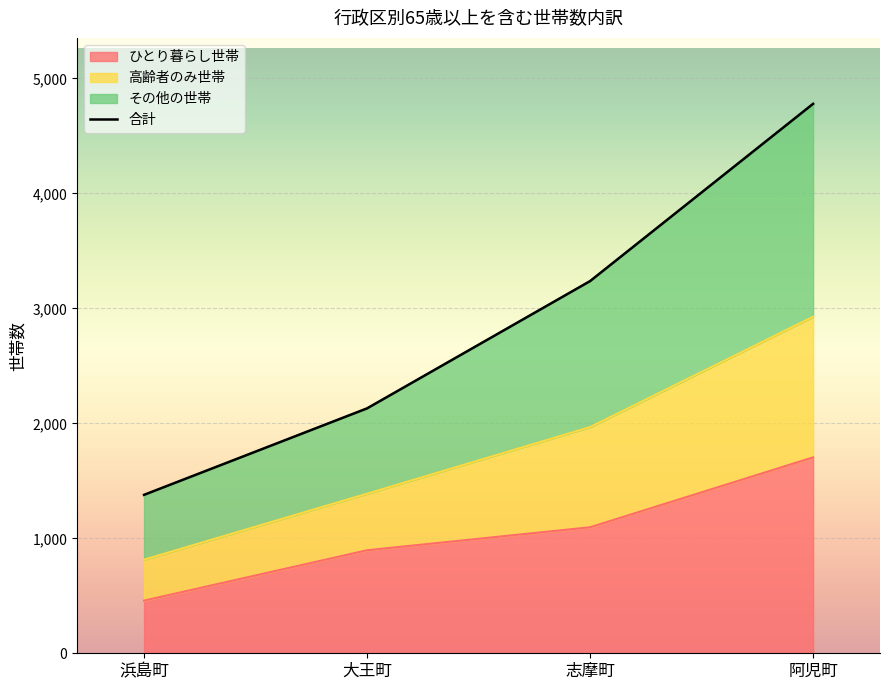

What is the smallest value displayed?

1378